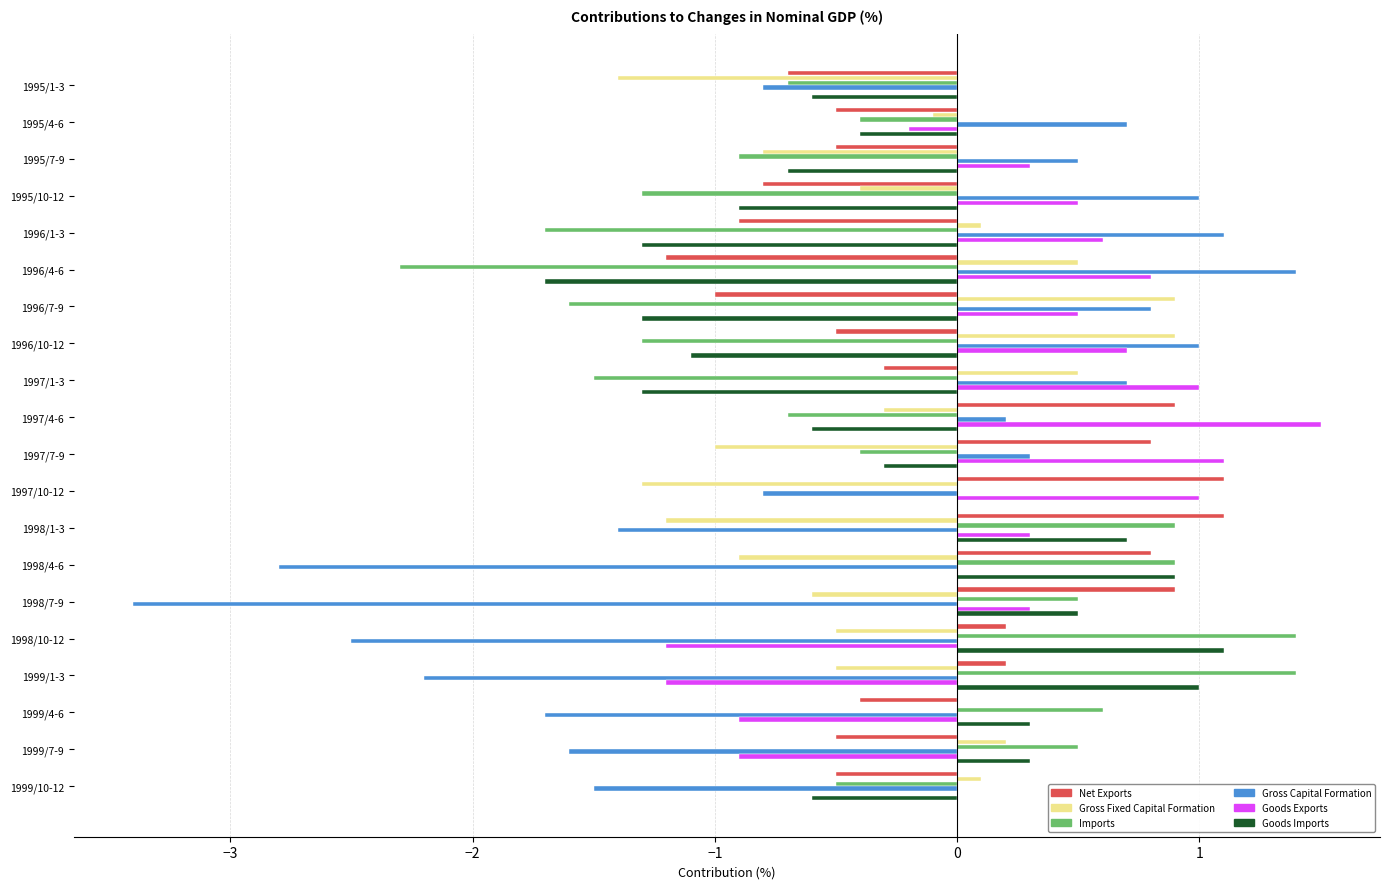

Count the number of categories in the chart.

20